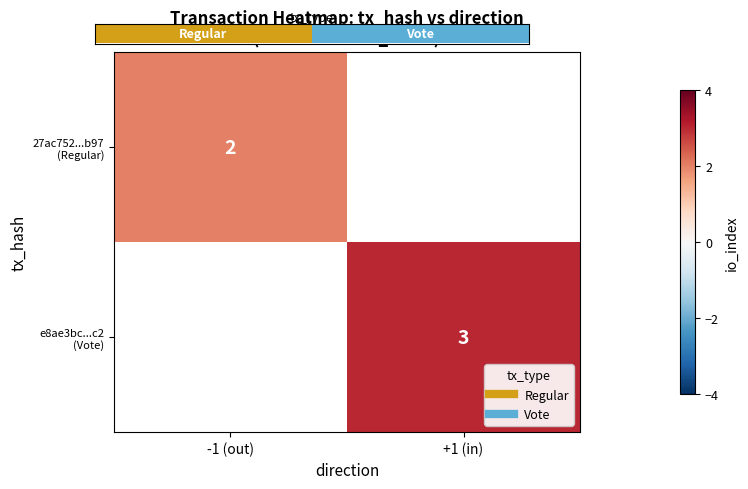

How many distinct data groups are displayed?

2